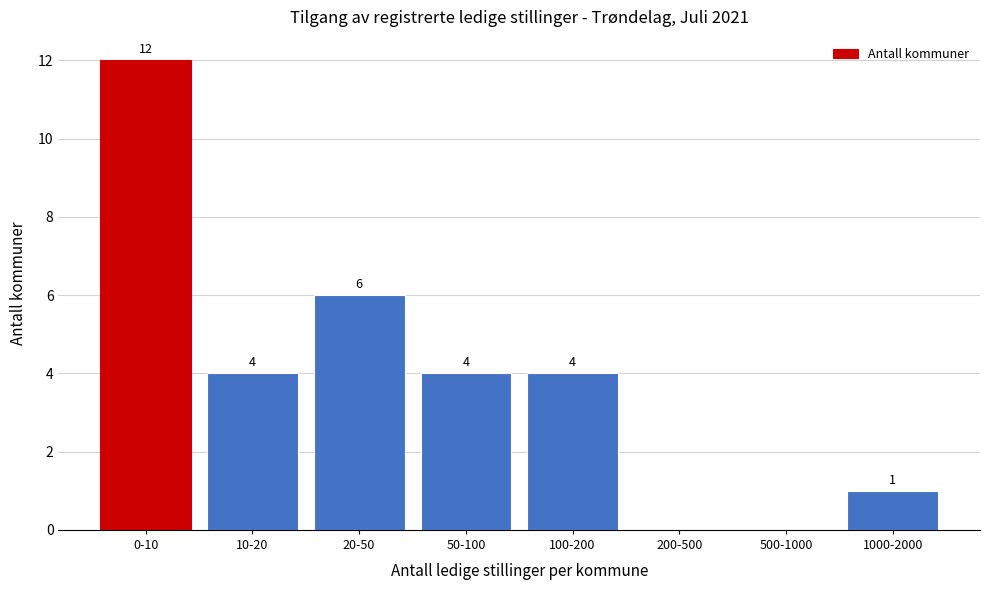

Reading left to right, list all the values displayed in this chart.

0-10=12	10-20=4	20-50=6	50-100=4	100-200=4	200-500=0	500-1000=0	1000-2000=1